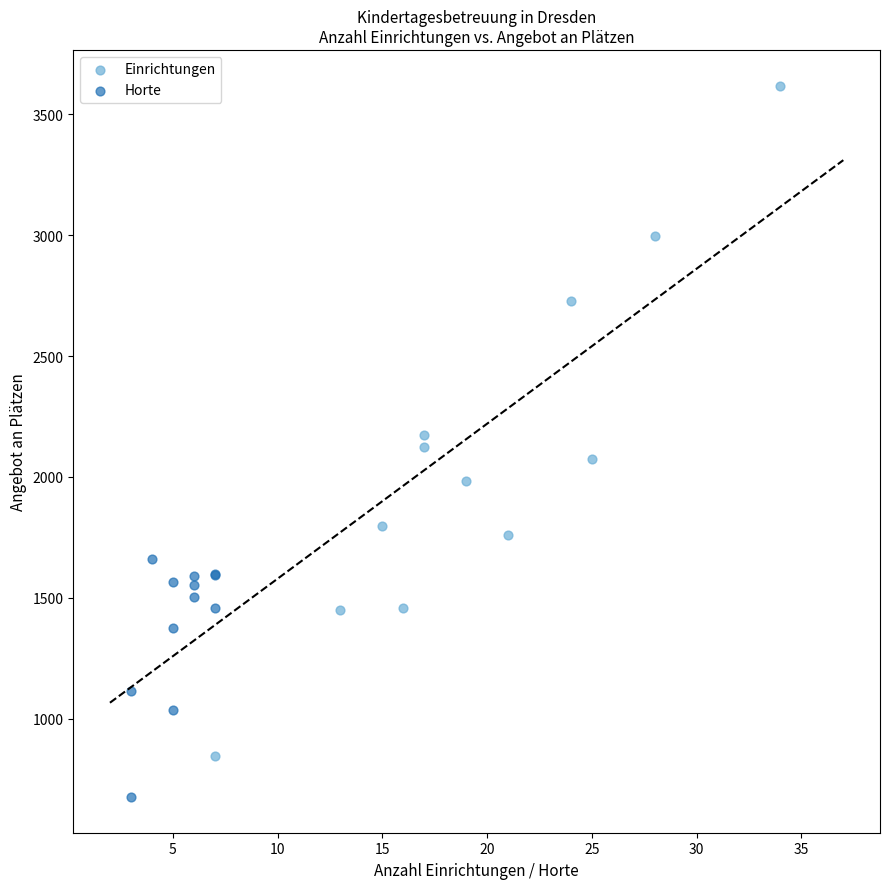

Which series reaches the minimum Y coordinate?

Horte